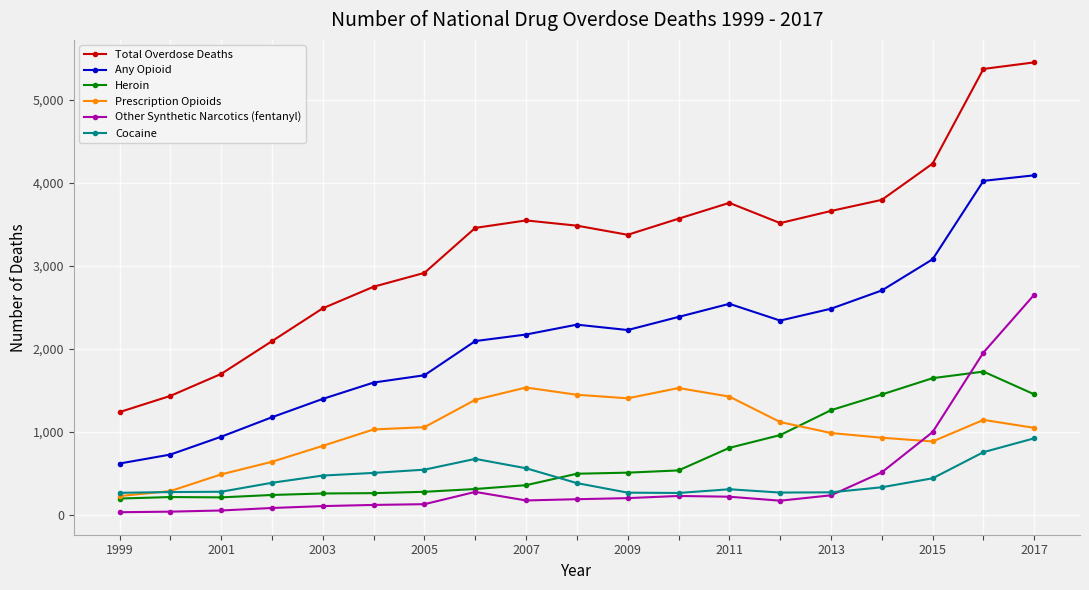

Which series has the largest range (max minus min)?

Total Overdose Deaths